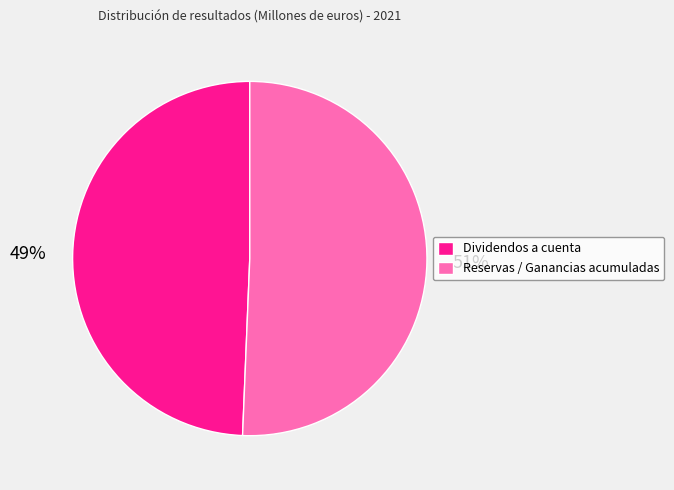

Is Dividendos a cuenta the majority of the pie?

No